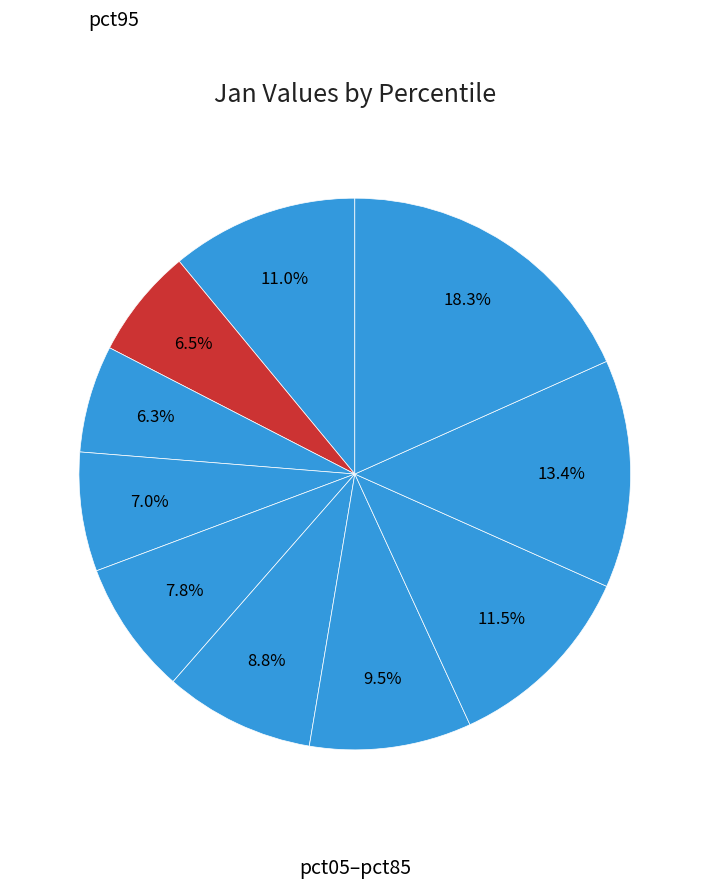

How many slices are in this pie chart?

10